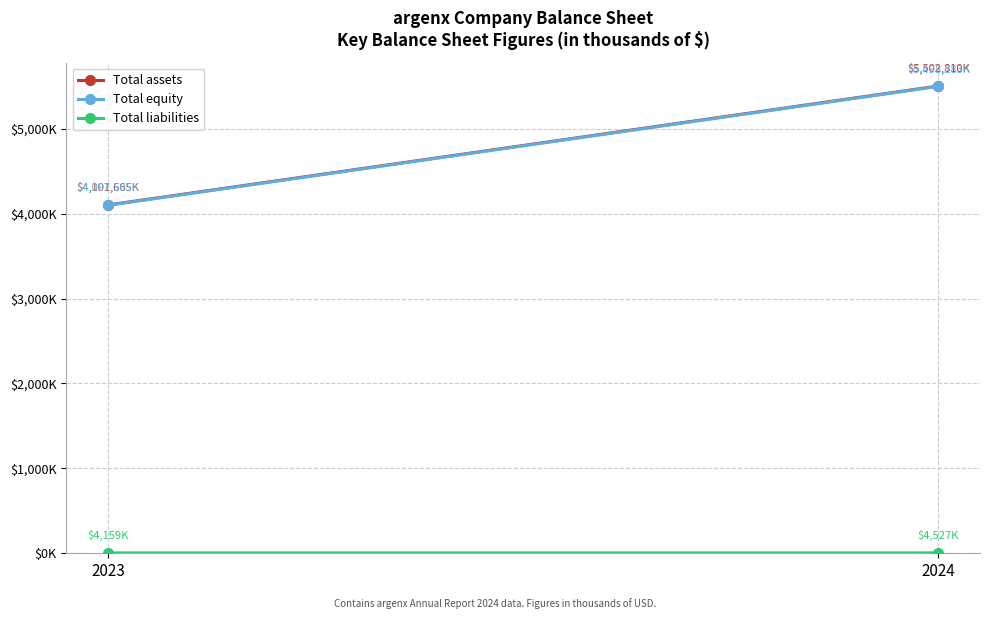

What is the sum of all Total equity values?

9595788